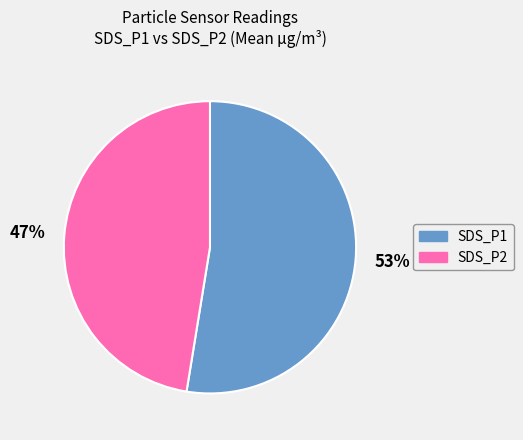

Which has a higher value, SDS_P2 or SDS_P1?

SDS_P1